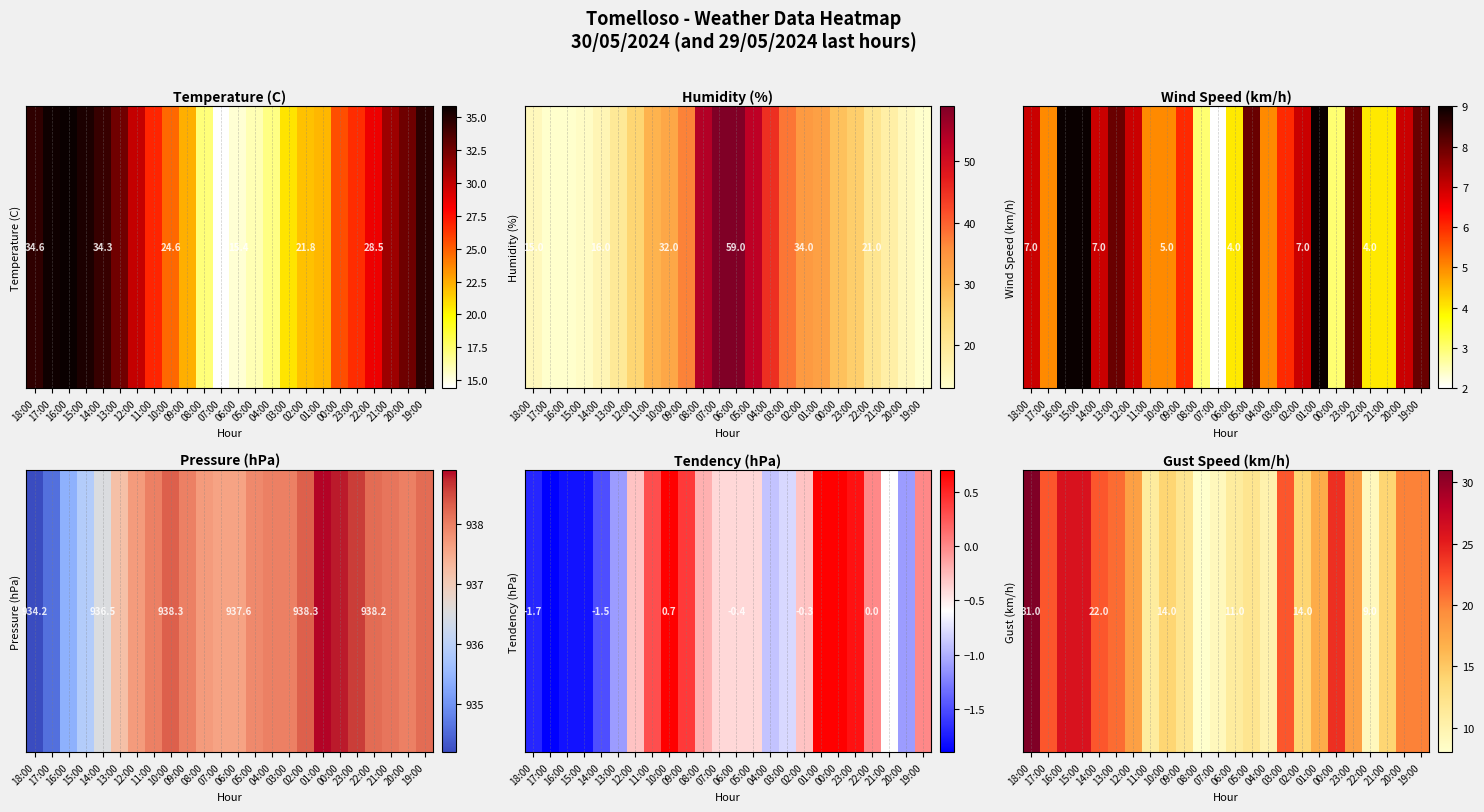

List the labels in order of value, largest first.

18:00, 16:00, 15:00, 00:00, 17:00, 14:00, 03:00, 13:00, 20:00, 19:00, 12:00, 23:00, 01:00, 10:00, 02:00, 21:00, 09:00, 05:00, 11:00, 06:00, 04:00, 07:00, 22:00, 08:00